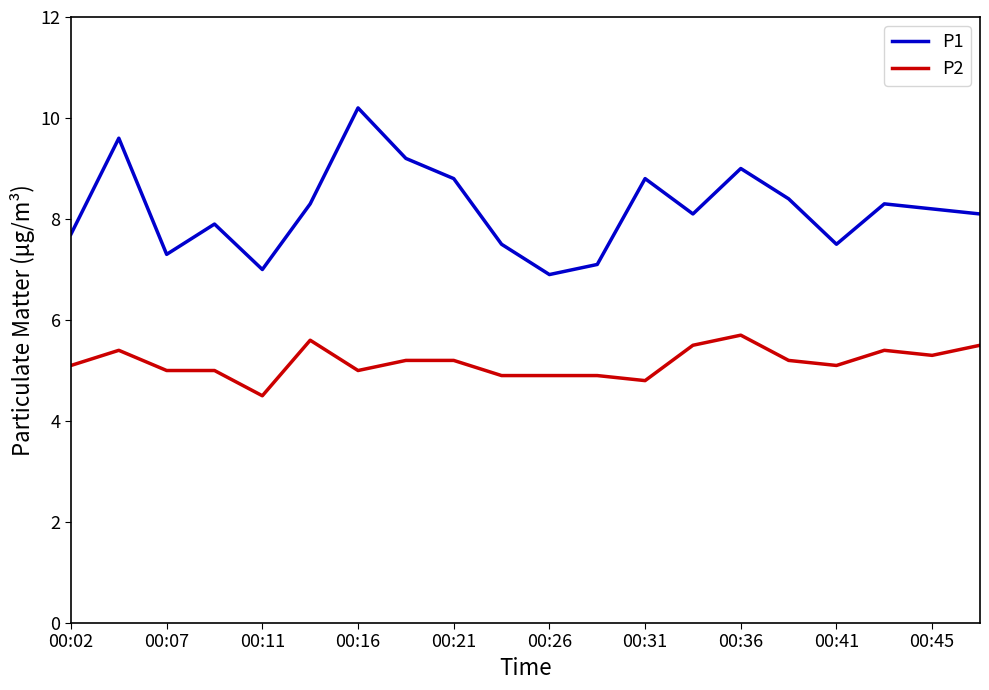

What are all the series names shown in the legend?

P1, P2